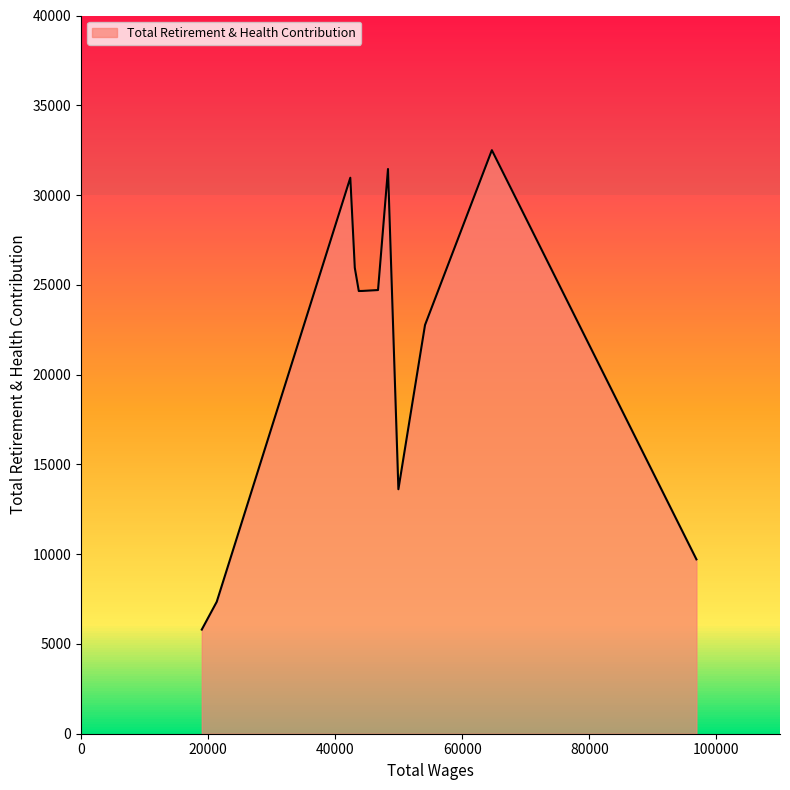

What is the difference between the maximum and minimum values?

26700